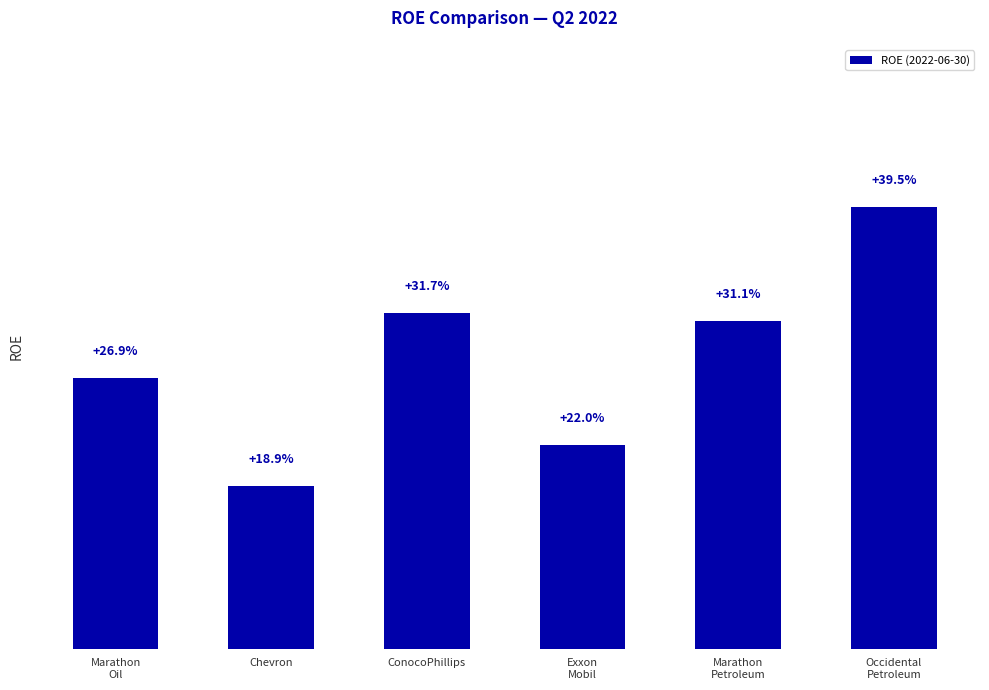

Between Exxon
Mobil and Chevron, which is larger?

Exxon
Mobil